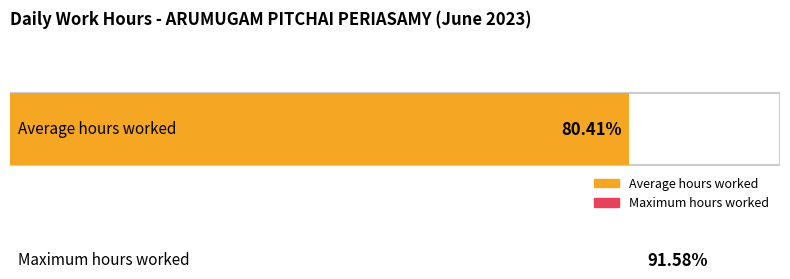

The chart shows a value of 5.9 at 17. True or false?

False